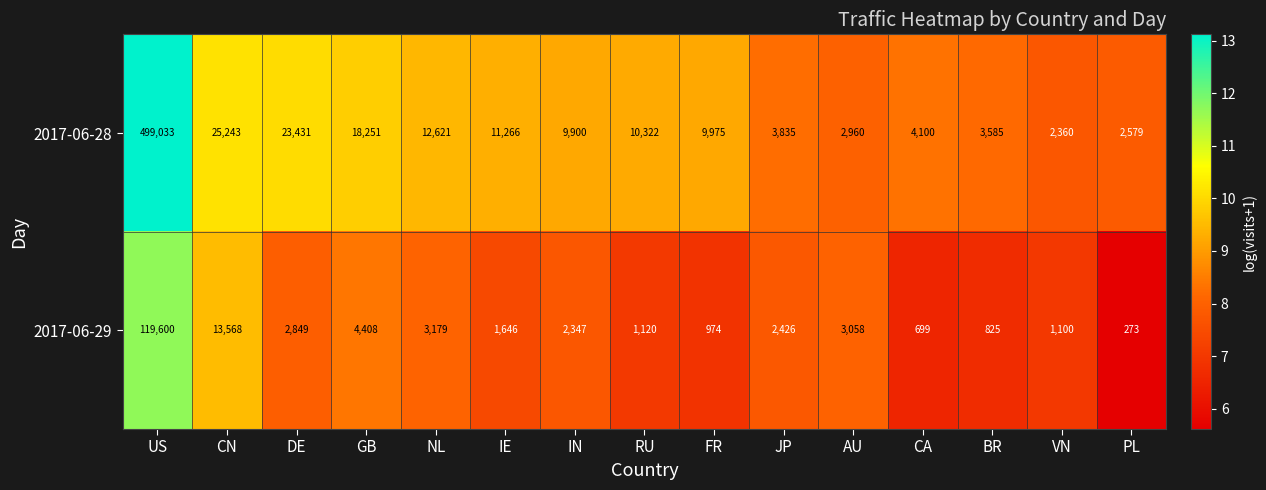

Reading right to left, list all the values displayed in this chart.

2017-06-28: 2579	2360	3585	4100	2960	3835	9975	10322	9900	11266	12621	18251	23431	25243	499033
2017-06-29: 273	1100	825	699	3058	2426	974	1120	2347	1646	3179	4408	2849	13568	119600